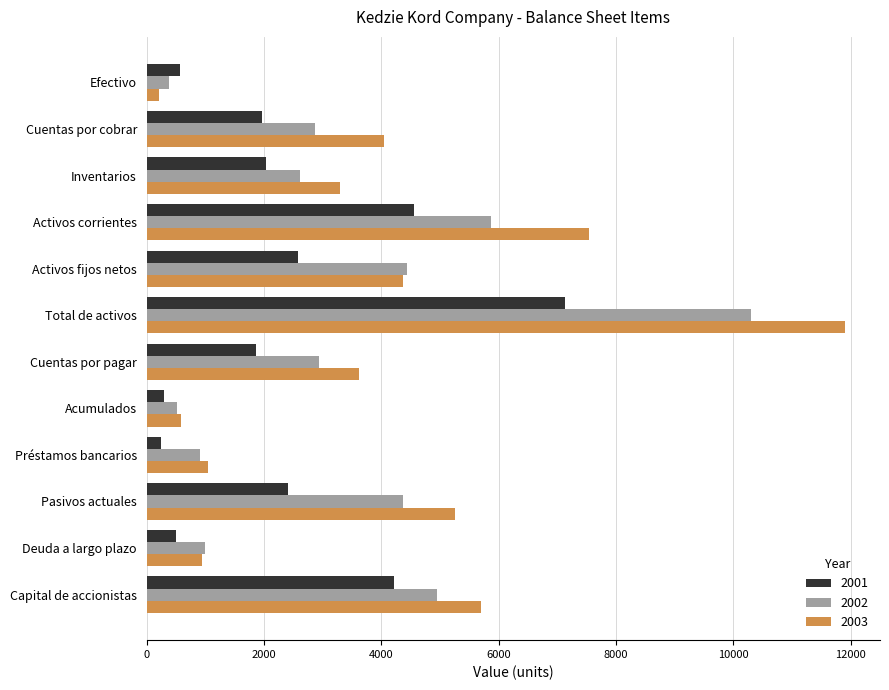

Where is 2003 nearest to the value 6053?

Capital de accionistas